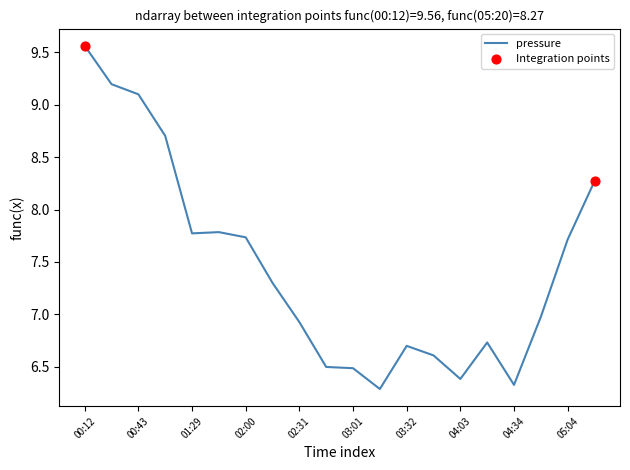

What is the minimum value shown in the chart?

6.3